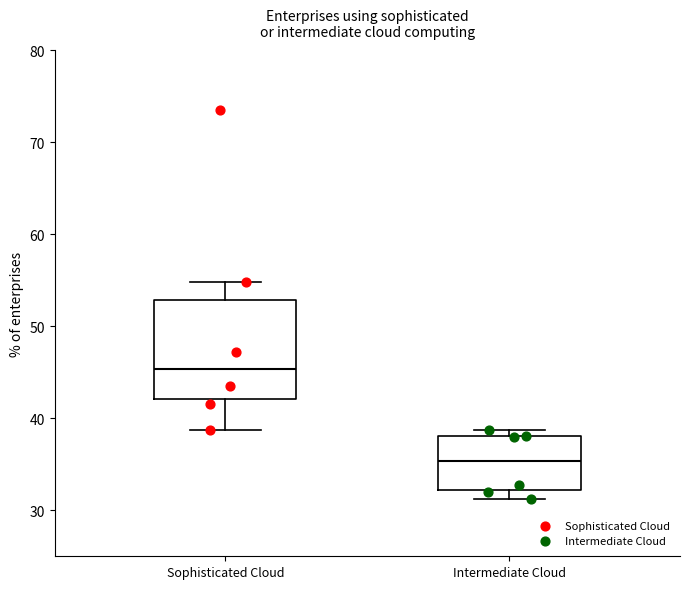

Reading left to right, transcribe this box plot: for each box, give where its median line is, the range the box spans, and where its two whiskers end, as read against the y-axis. The values are not printed on the chart, so give them approximately, as read against the axis.

Sophisticated Cloud: median 45, box 42 to 53, whiskers 39 to 55
Intermediate Cloud: median 35, box 32 to 38, whiskers 31 to 39